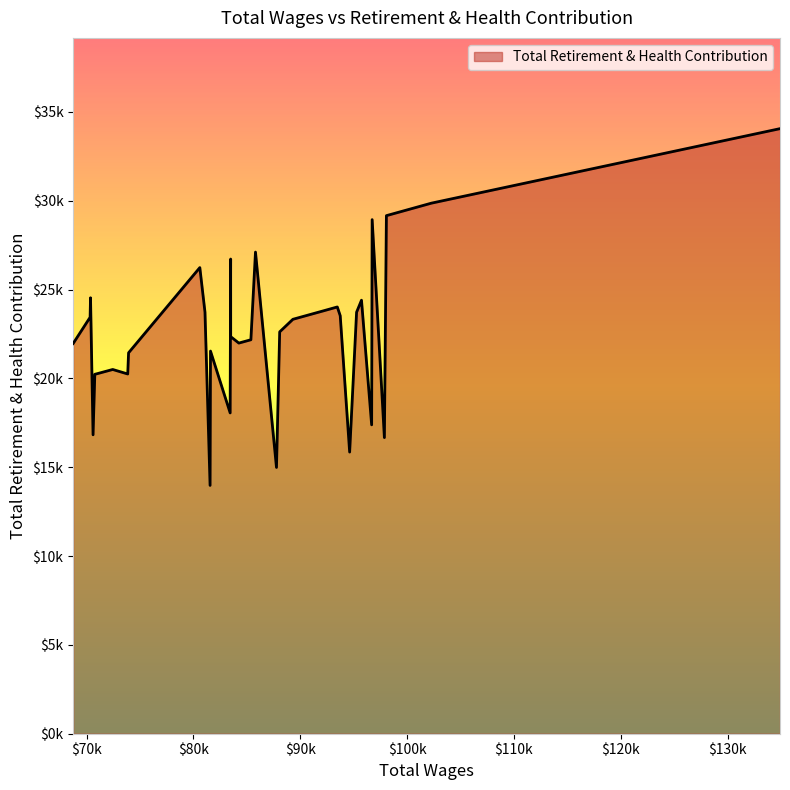

The chart shows a value of 15851 at 9. True or false?

True